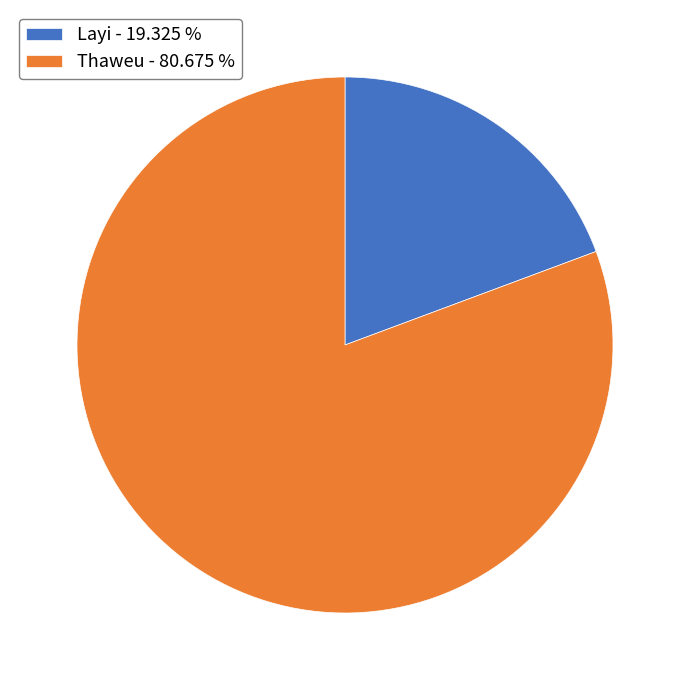

Combined, do Layi and Thaweu account for over 50%?

Yes